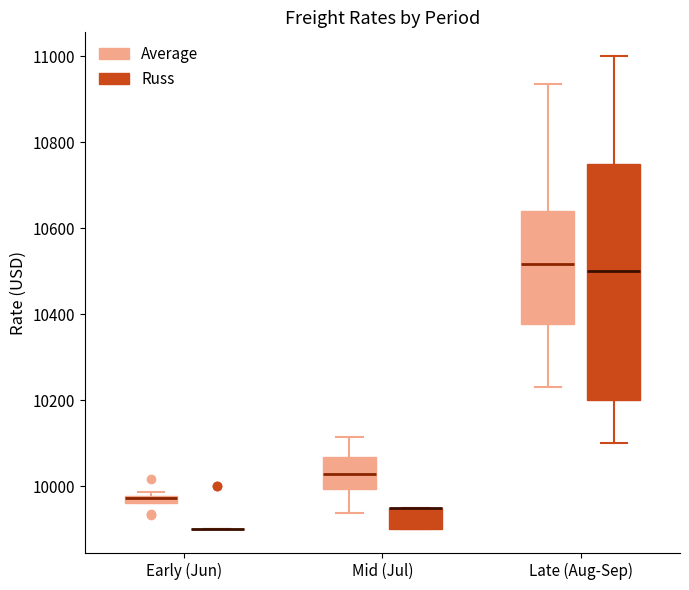

Where is the lower edge of the box for Early (Jun) (Average) on the y-axis? The values are not printed on the chart, so give them approximately, as read against the axis.

9960